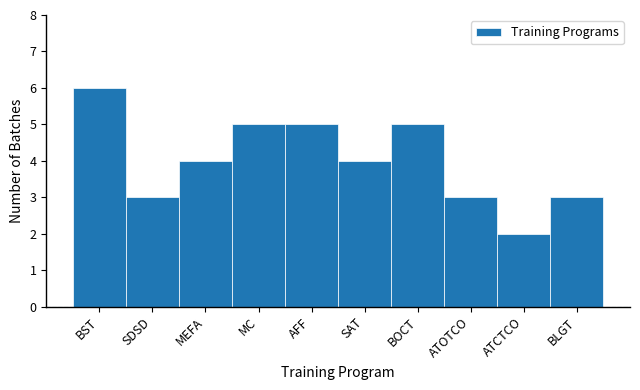

Reading left to right, transcribe all the data shown in this chart.

BST=6	SDSD=3	MEFA=4	MC=5	AFF=5	SAT=4	BOCT=5	ATOTCO=3	ATCTCO=2	BLGT=3